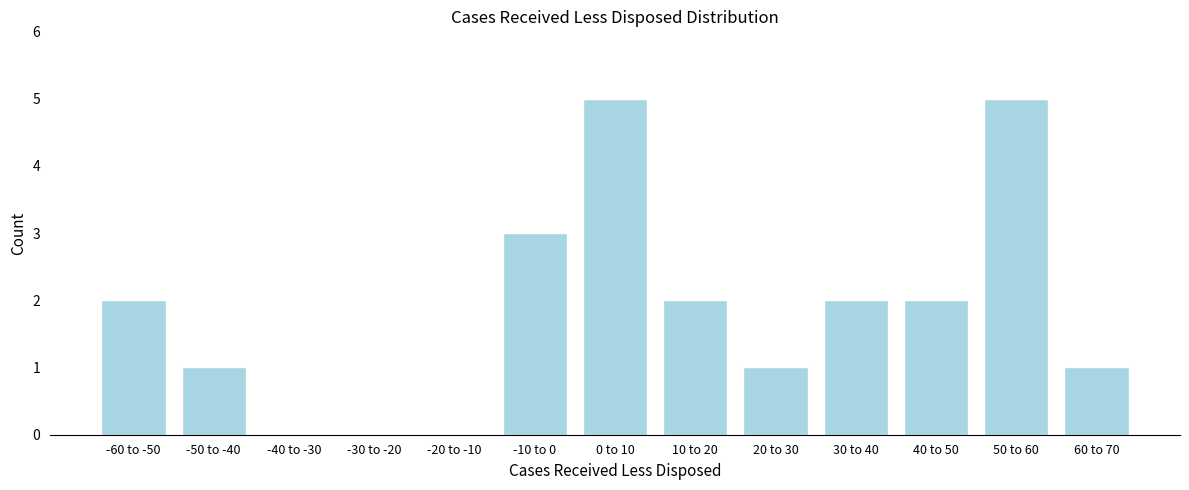

Reading left to right, list all the values displayed in this chart.

-60 to -50=2	-50 to -40=1	-40 to -30=0	-30 to -20=0	-20 to -10=0	-10 to 0=3	0 to 10=5	10 to 20=2	20 to 30=1	30 to 40=2	40 to 50=2	50 to 60=5	60 to 70=1